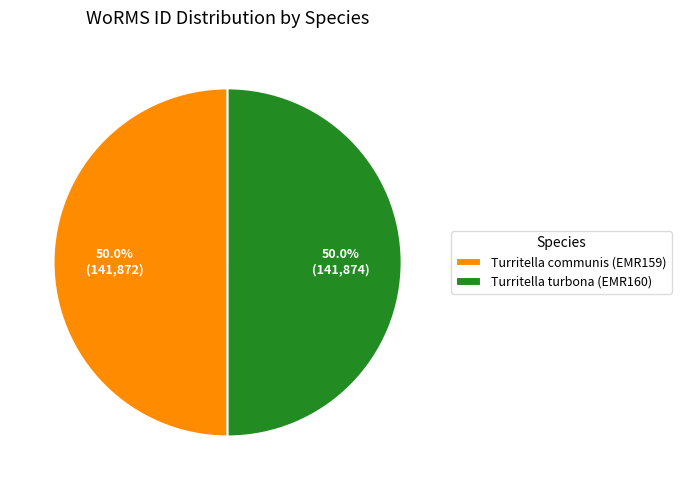

What percentage is the Turritella communis (EMR159) slice, to the nearest percent?

50%